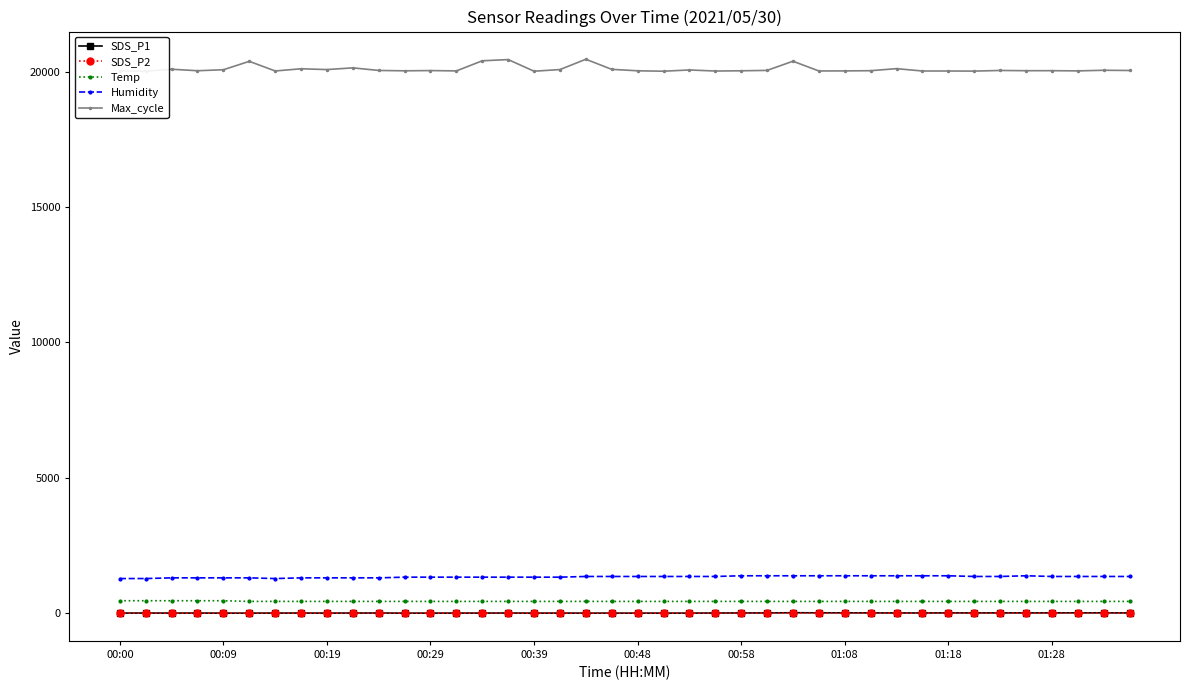

Which series has the largest range (max minus min)?

Max_cycle